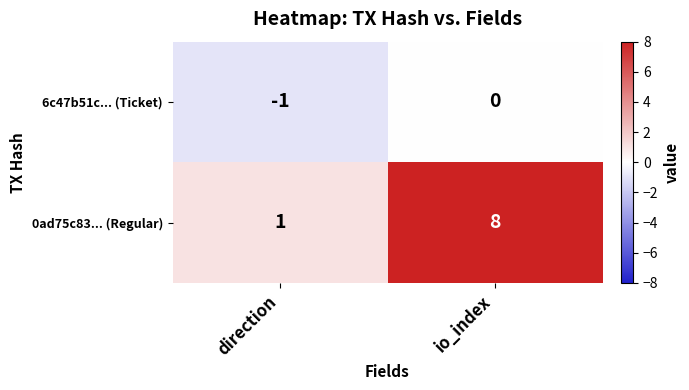

Rank the series by their maximum value, from highest to lowest.

0ad75c83... (Regular), 6c47b51c... (Ticket)